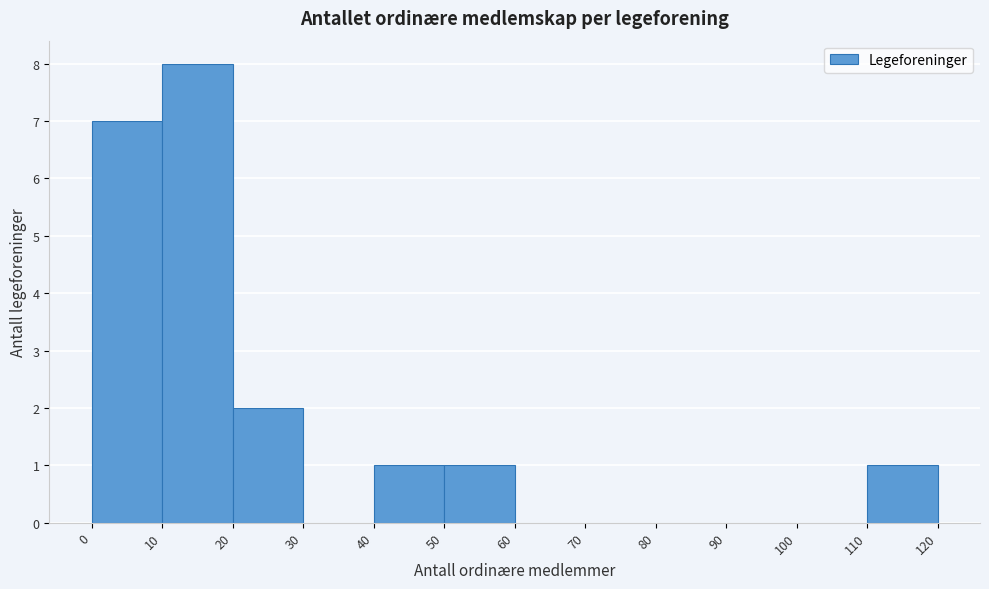

How tall is the bar that spans 40 to 50 on the x-axis? The values are not printed on the chart, so give them approximately, as read against the axis.

1